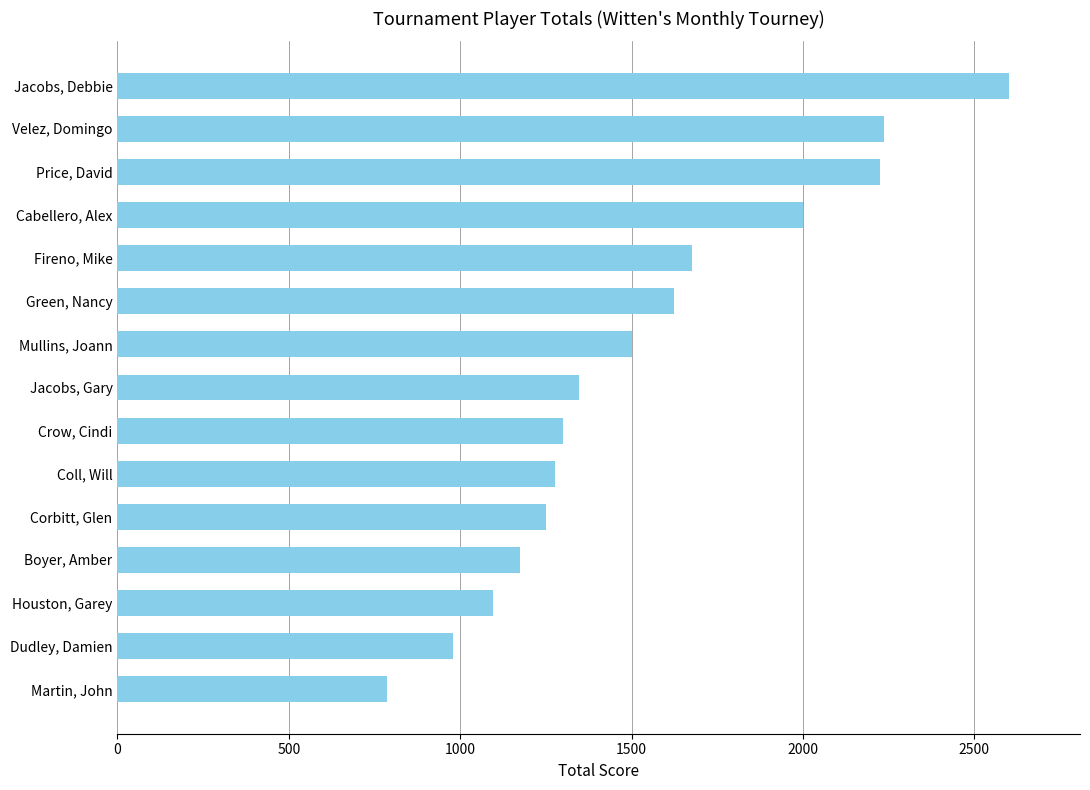

The chart shows a value of 1675 at Fireno, Mike. True or false?

True